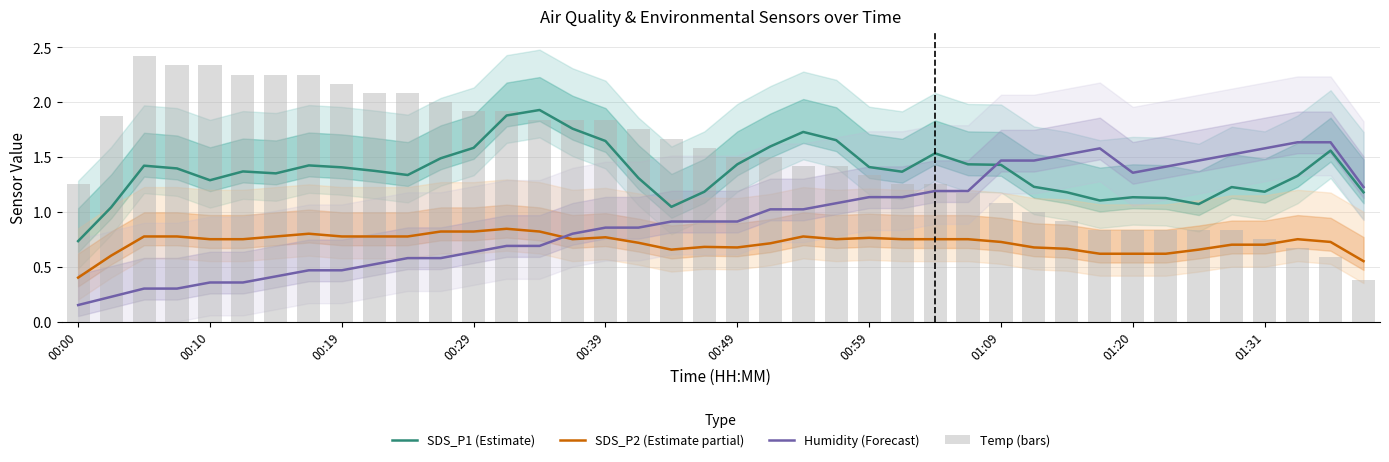

Reading right to left, extract all data points from this chart.

SDS_P1 (Estimate): 1.2	1.6	1.3	1.2	1.2	1.1	1.1	1.1	1.1	1.2	1.2	1.4	1.4	1.5	1.4	1.4	1.7	1.7	1.6	1.4	1.2	1.0	1.3	1.6	1.8	1.9	1.9	1.6	1.5	1.3	1.4	1.4	1.4	1.4	1.4	1.3	1.4	1.4	1.0	0.7
SDS_P2 (Estimate partial): 0.6	0.7	0.8	0.7	0.7	0.7	0.6	0.6	0.6	0.7	0.7	0.7	0.8	0.8	0.8	0.8	0.8	0.8	0.7	0.7	0.7	0.7	0.7	0.8	0.8	0.8	0.8	0.8	0.8	0.8	0.8	0.8	0.8	0.8	0.8	0.8	0.8	0.8	0.6	0.4
Humidity (Forecast): 1.2	1.6	1.6	1.6	1.5	1.5	1.4	1.4	1.6	1.5	1.5	1.5	1.2	1.2	1.1	1.1	1.1	1.0	1.0	0.9	0.9	0.9	0.9	0.9	0.8	0.7	0.7	0.6	0.6	0.6	0.5	0.5	0.5	0.4	0.4	0.4	0.3	0.3	0.2	0.1
Temp (bars): 0.4	0.6	0.7	0.8	0.8	0.8	0.8	0.8	0.8	0.9	1.0	1.1	1.2	1.2	1.2	1.3	1.4	1.4	1.5	1.5	1.6	1.7	1.8	1.8	1.8	1.8	1.9	1.9	2.0	2.1	2.1	2.2	2.2	2.2	2.2	2.3	2.3	2.4	1.9	1.2